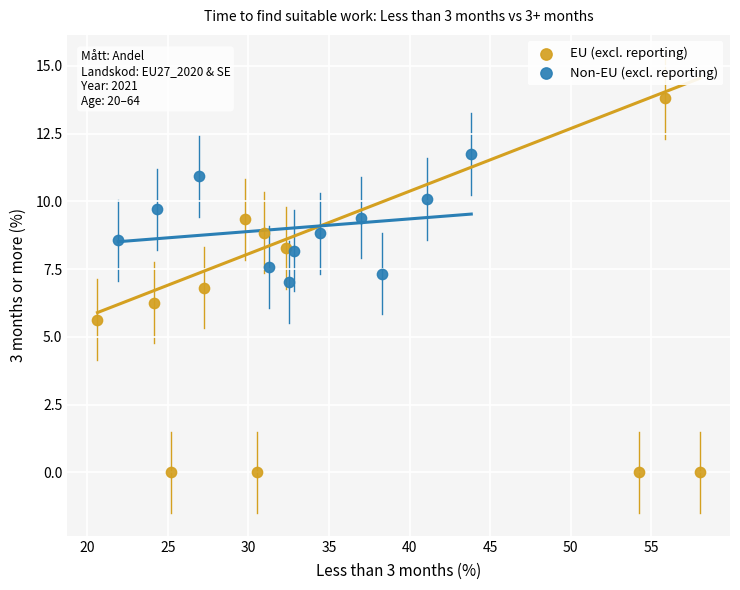

Which series contains the lowest Y value?

EU (excl. reporting)